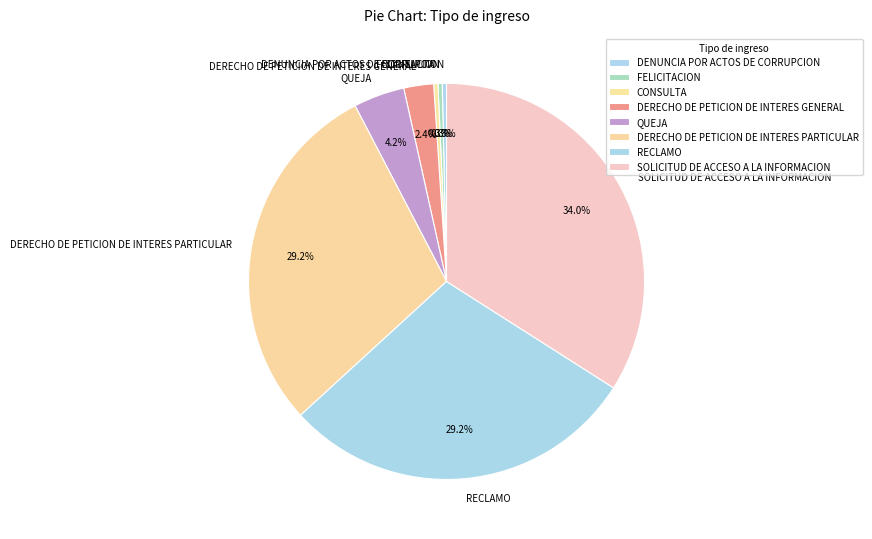

To the nearest percent, what is the difference between the SOLICITUD DE ACCESO A LA INFORMACION and CONSULTA slice percentages?

34%